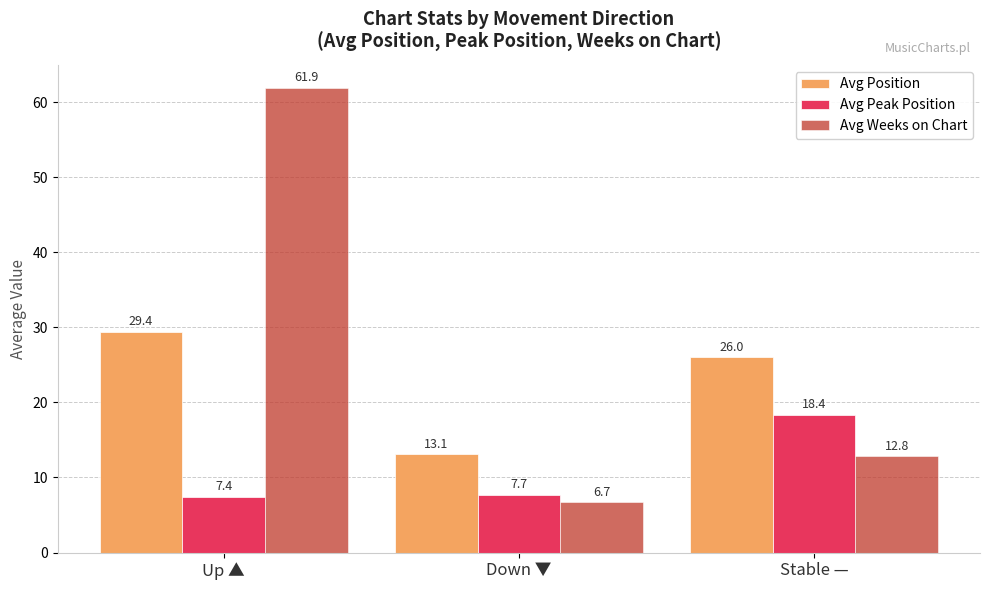

Where does the Avg Weeks on Chart series first go above 12?

Up ▲